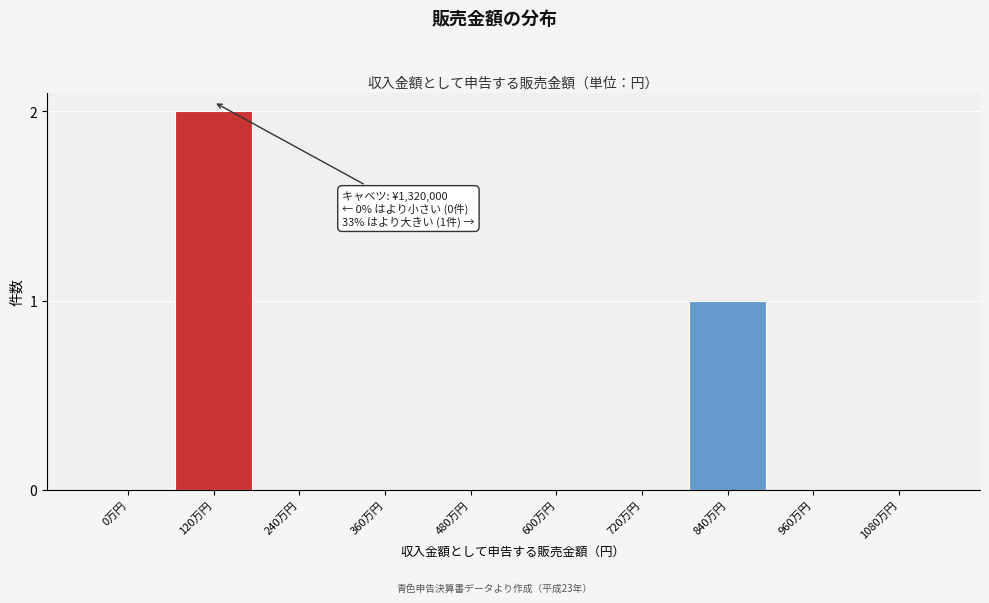

Reading left to right, transcribe all the data shown in this chart.

0万円=0	120万円=2	240万円=0	360万円=0	480万円=0	600万円=0	720万円=0	840万円=1	960万円=0	1080万円=0